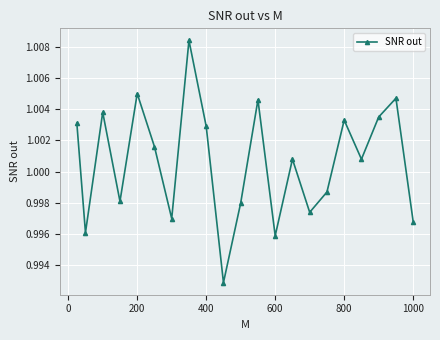

True or false: the data has more than 0 interior local peaks.

True